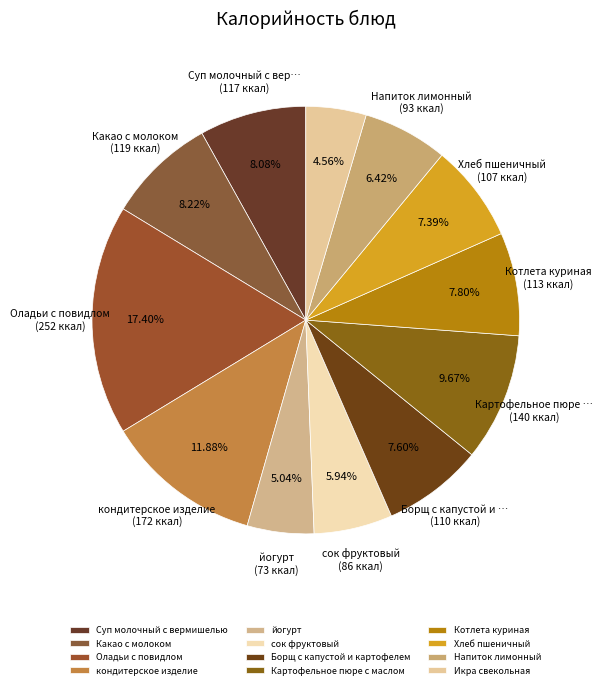

Count the number of slices in the pie.

12